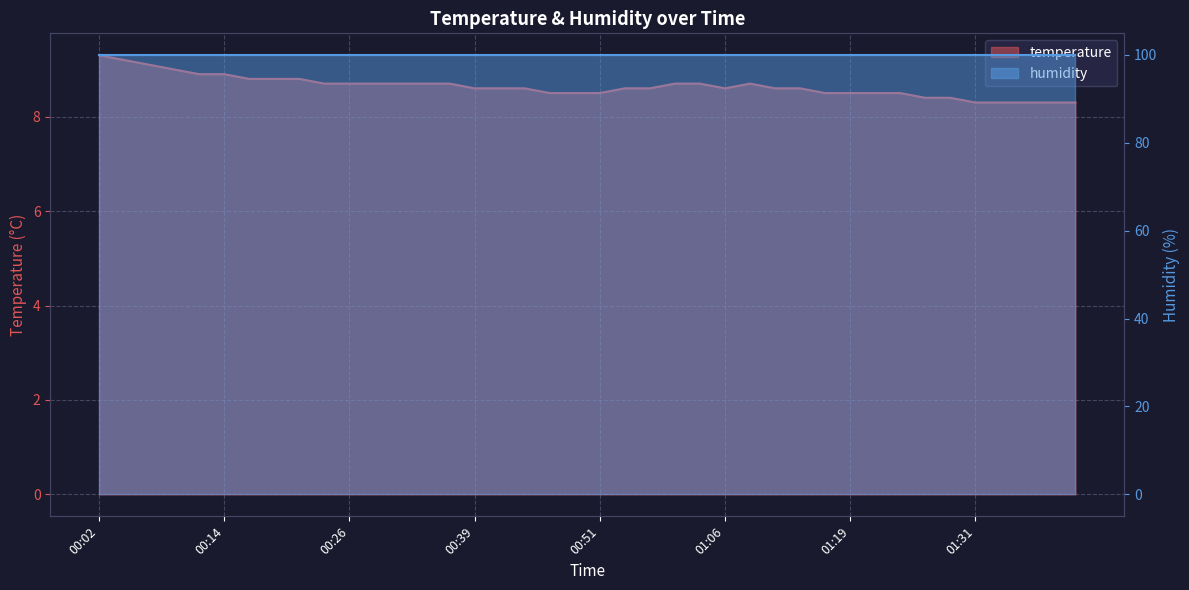

List the labels in order of value, largest first.

00:02, 00:04, 00:07, 00:09, 00:12, 00:14, 00:17, 00:19, 00:21, 00:24, 00:26, 00:29, 00:31, 00:34, 00:36, 00:58, 01:03, 01:09, 00:39, 00:41, 00:43, 00:53, 00:56, 01:06, 01:11, 01:14, 00:46, 00:48, 00:51, 01:16, 01:19, 01:21, 01:24, 01:26, 01:28, 01:31, 01:33, 01:36, 01:38, 01:41